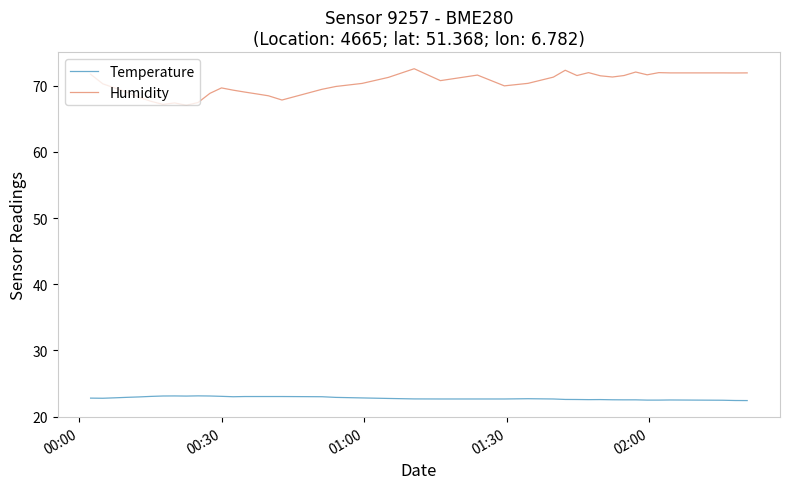

What is the maximum value for Humidity?

72.6